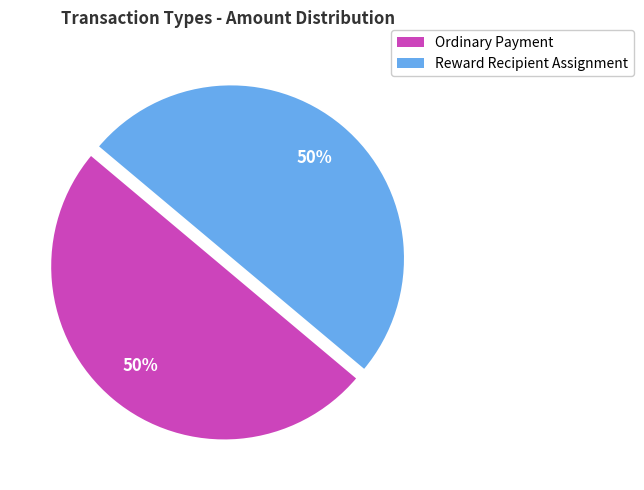

True or false: Ordinary Payment accounts for 38% of the total.

False